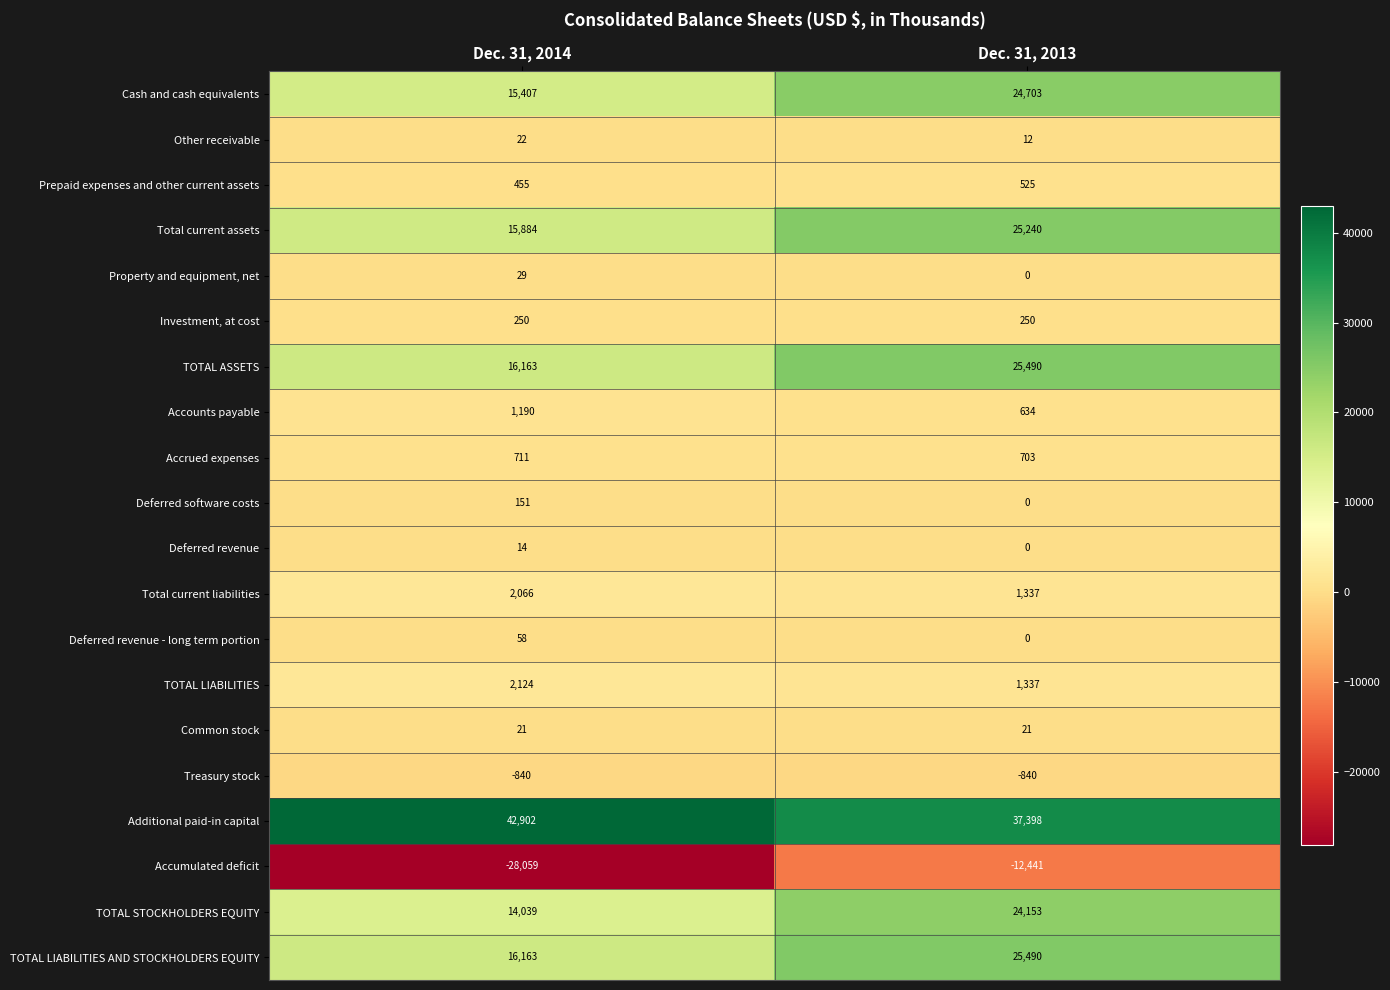

What is the smallest value displayed?

-28059